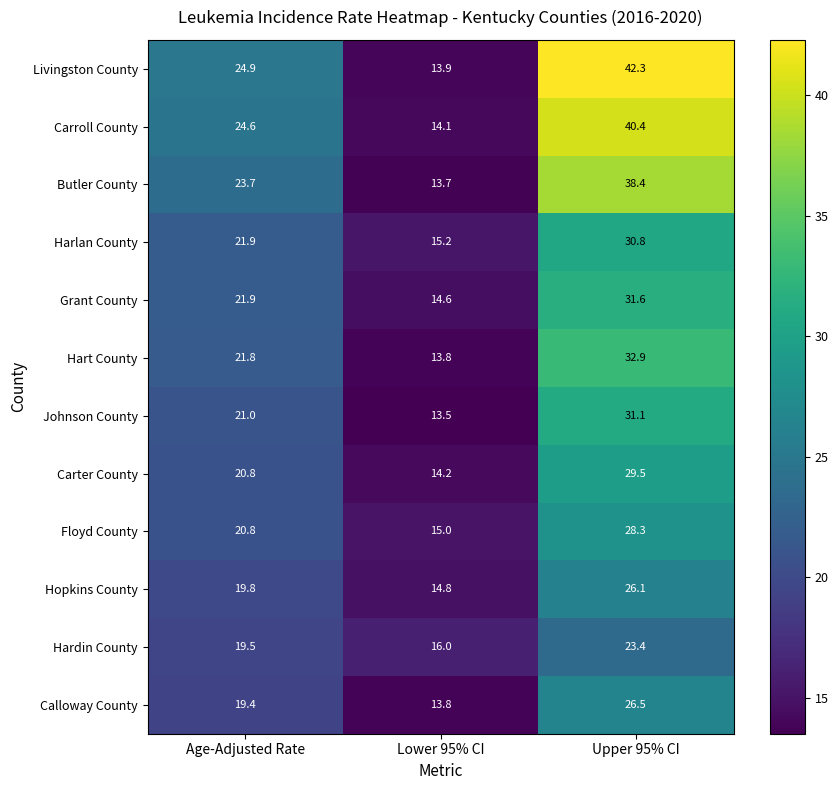

At Upper 95% CI, list the series in order from smallest to largest.

Hardin County, Hopkins County, Calloway County, Floyd County, Carter County, Harlan County, Johnson County, Grant County, Hart County, Butler County, Carroll County, Livingston County